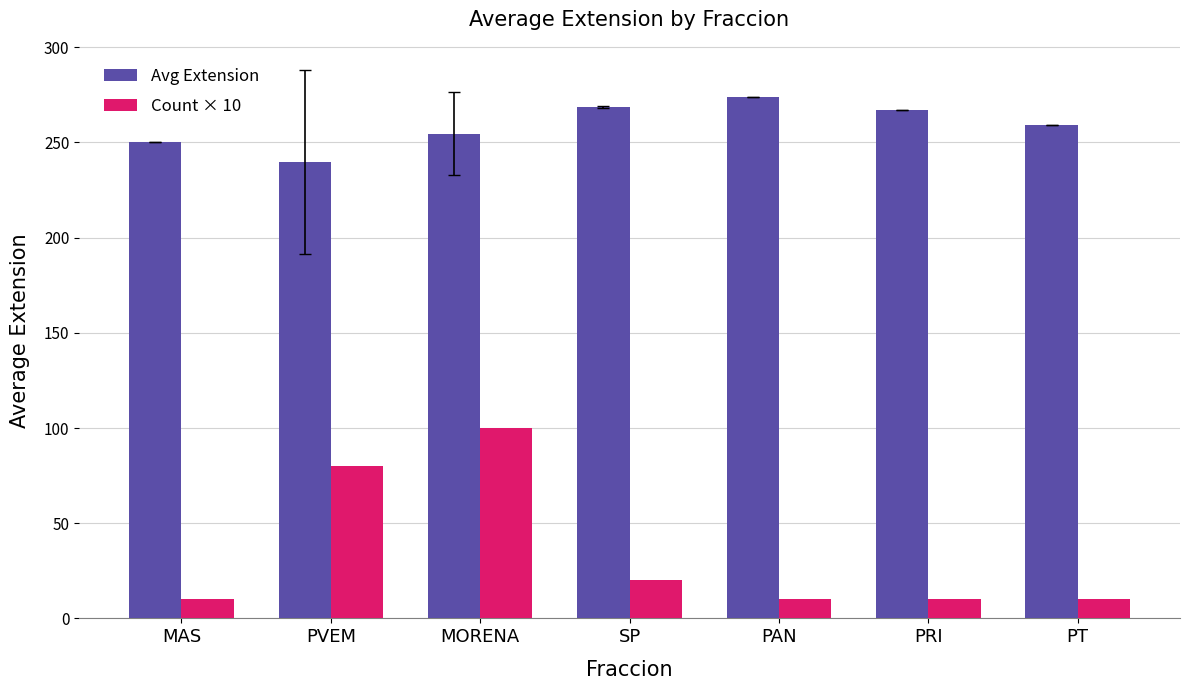

What is the sum of all Avg Extension values?

1812.7